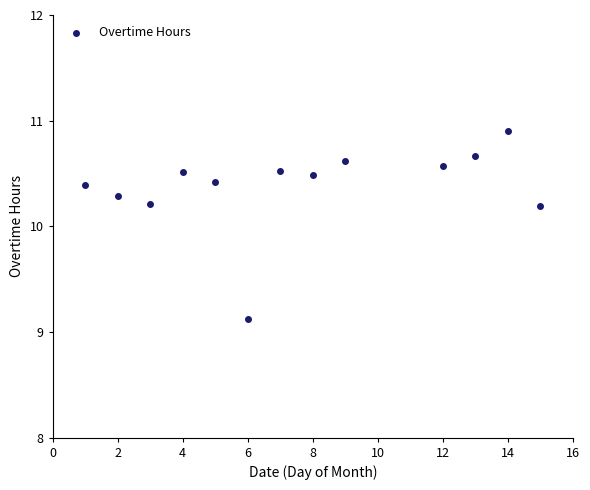

What is the range of X values (max minus min)?

14.0